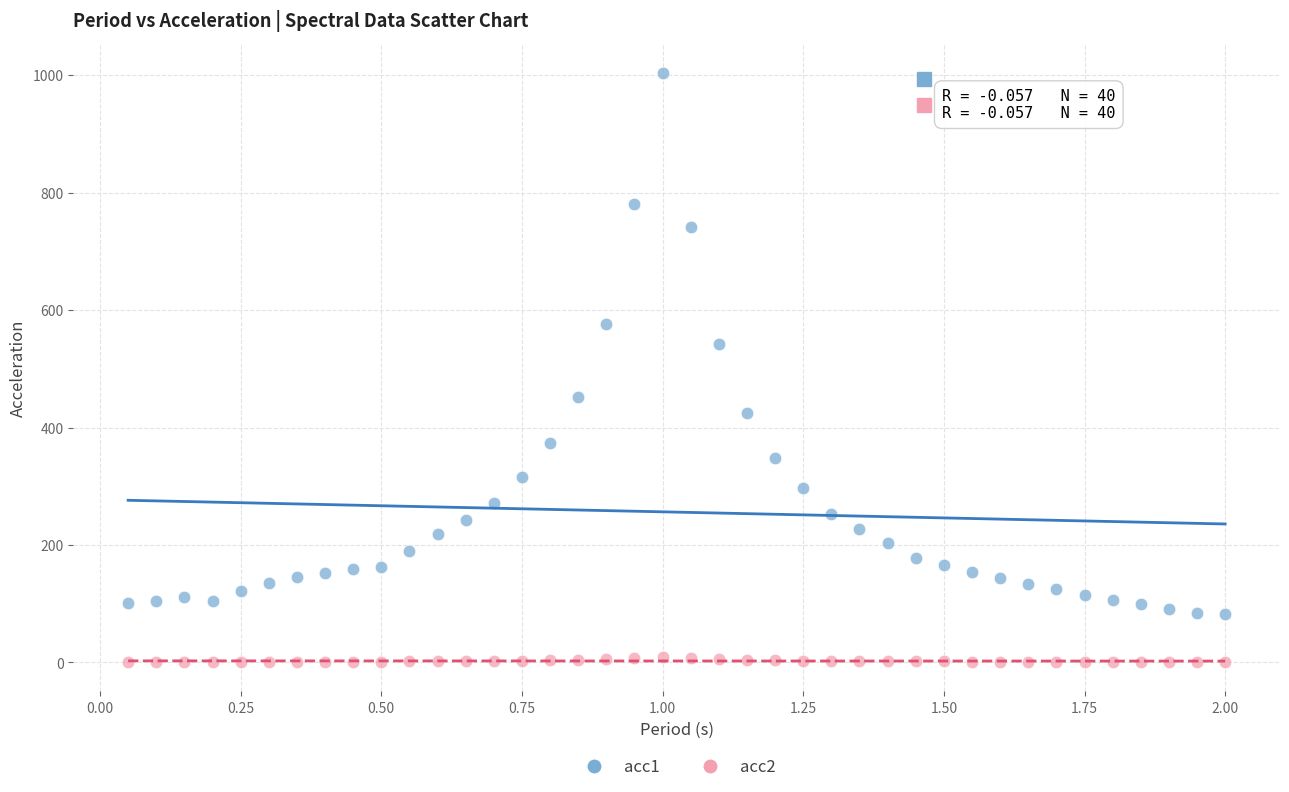

Which series contains the lowest Y value?

acc2